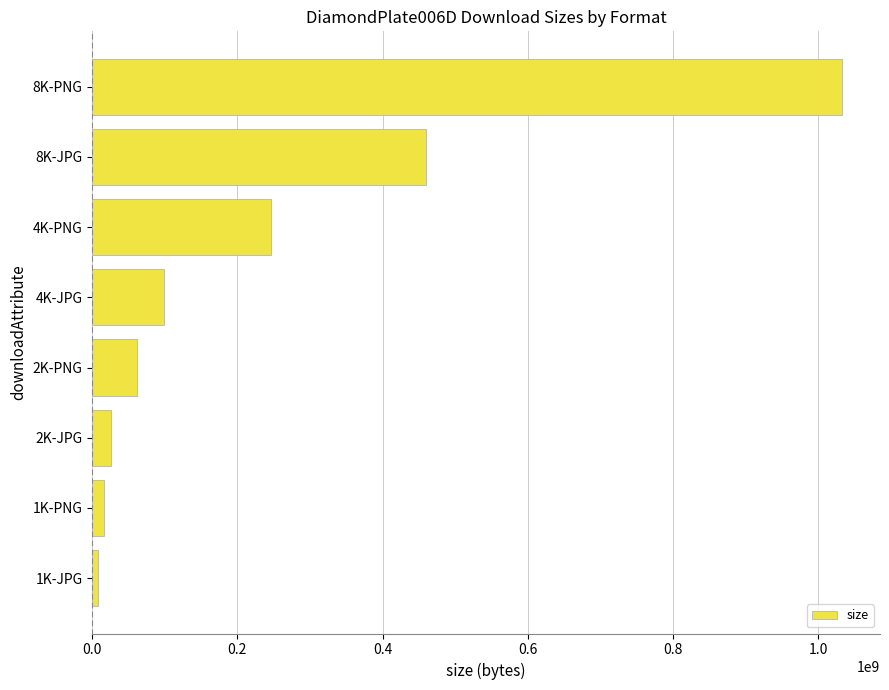

What is the change in value from 2K-JPG to 4K-PNG?

+220593378